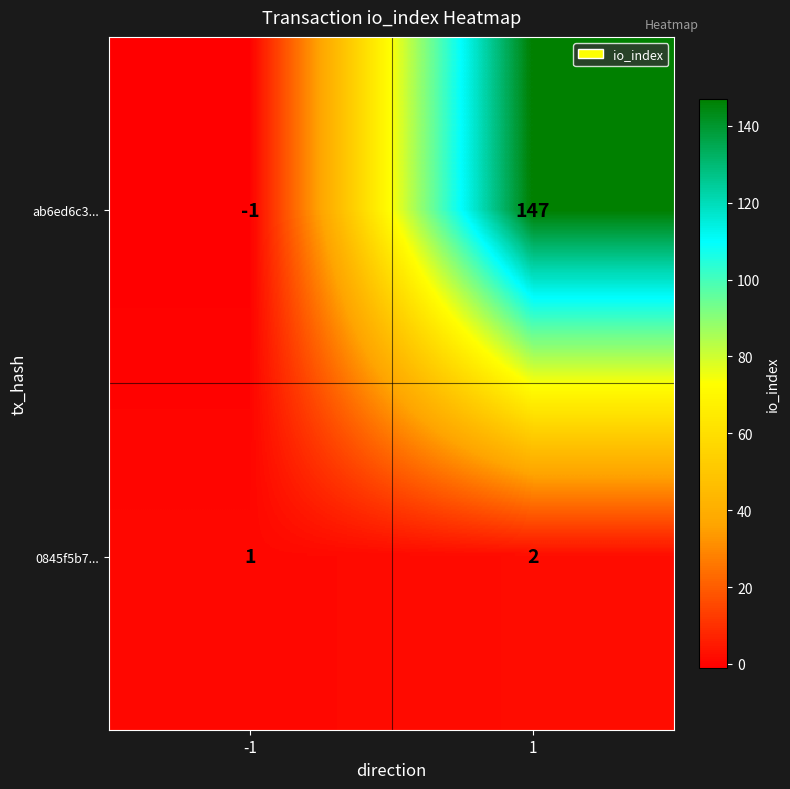

Reading left to right, what are all the values shown in this chart?

ab6ed6c3...: -1	147
0845f5b7...: 1	2